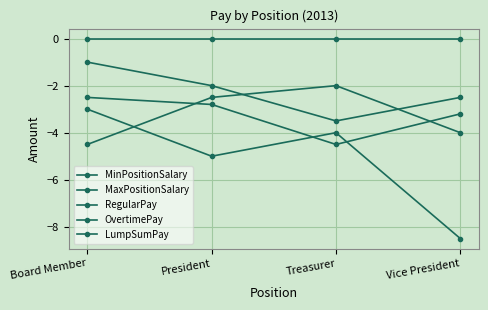

Is this an area chart (filled region under the line)?

No